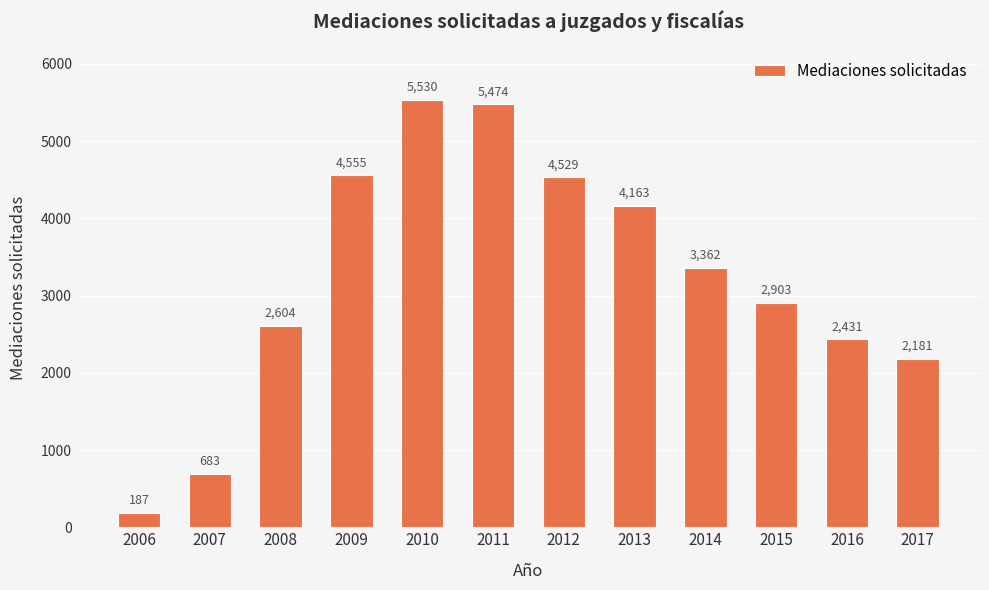

What is the change in value from 2008 to 2017?

-423